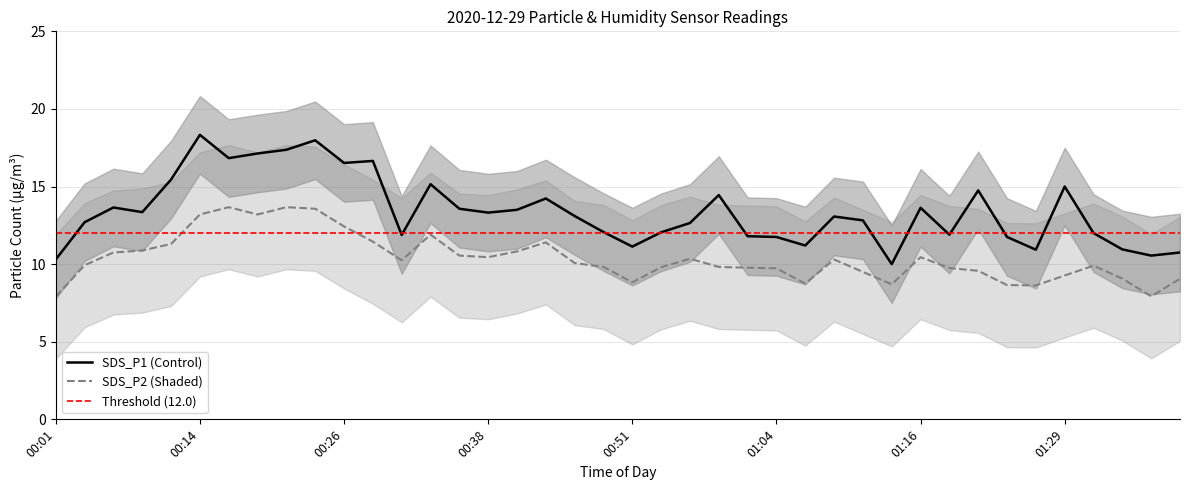

The SDS_P2 series shows 12.4 at 01:06. True or false?

False